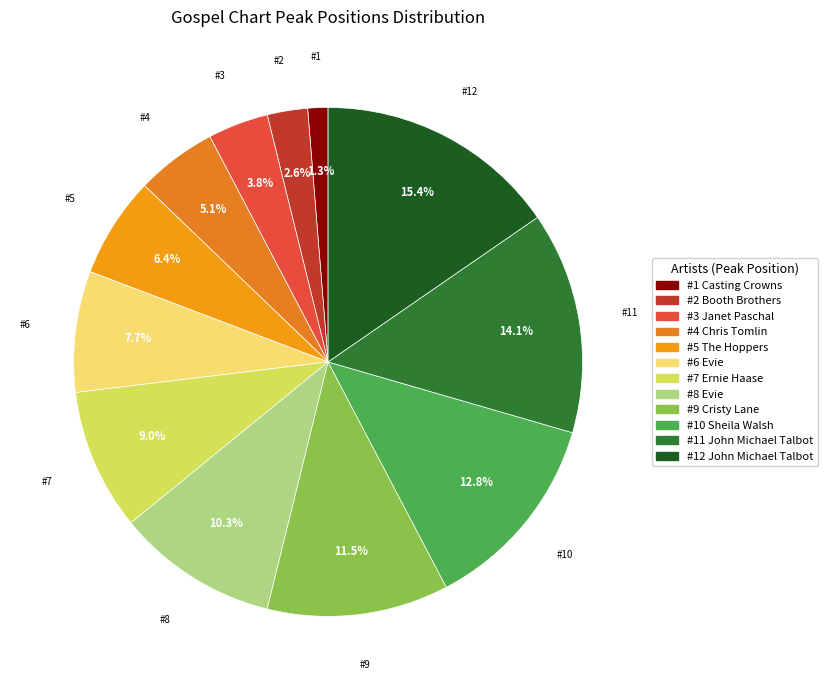

Is there a majority slice in this chart?

No